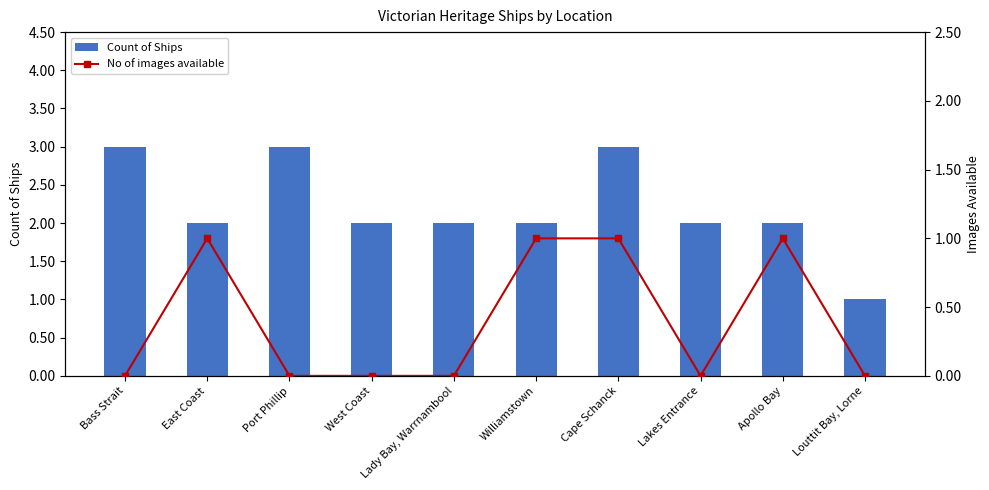

Reading left to right, transcribe all the data shown in this chart.

Count of Ships: 3	2	3	2	2	2	3	2	2	1
No of images available: 0	1	0	0	0	1	1	0	1	0